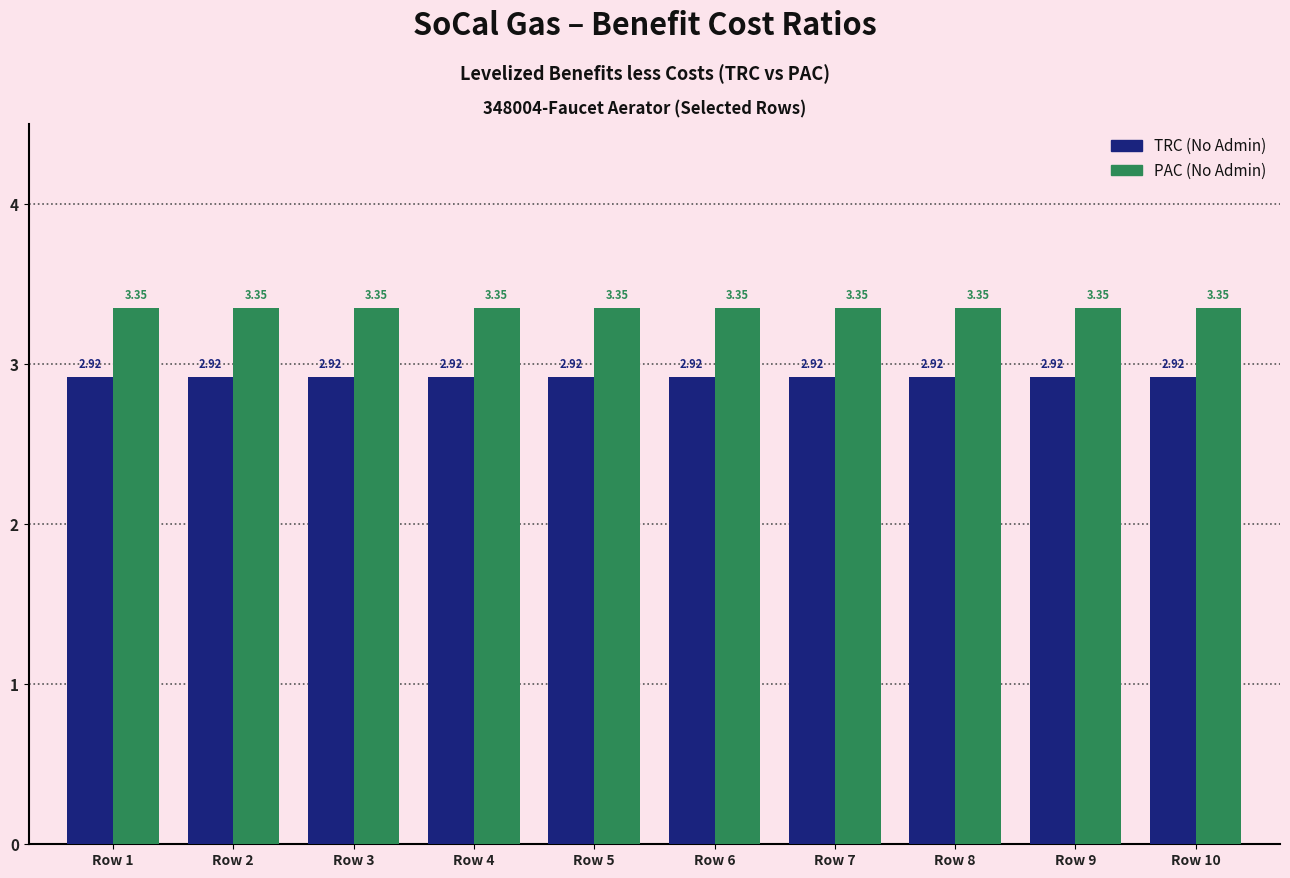

Rank the series at Row 6 from highest to lowest value.

PAC (No Admin), TRC (No Admin)